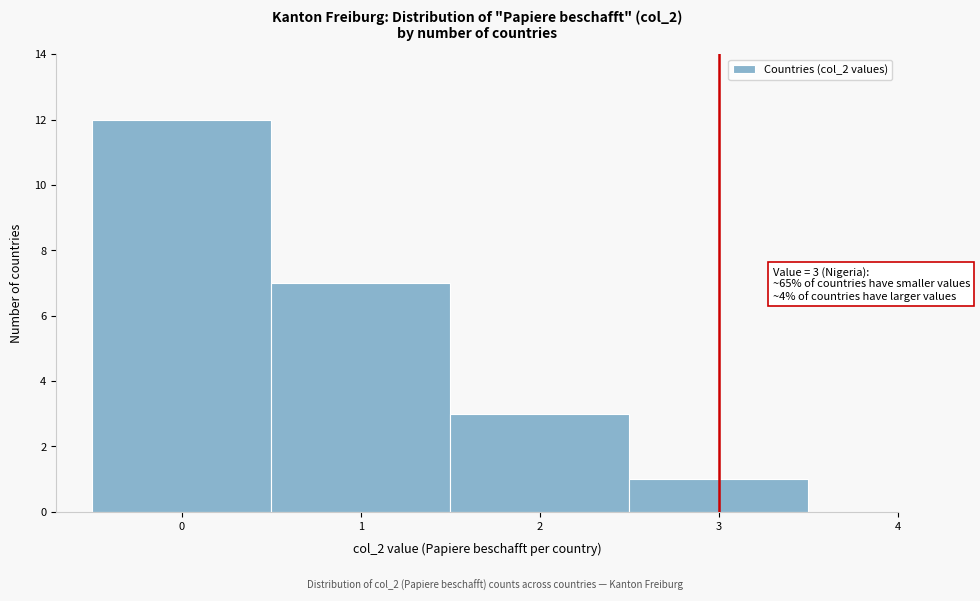

Which range on the x-axis has the tallest bar?

-0.5 to 0.5